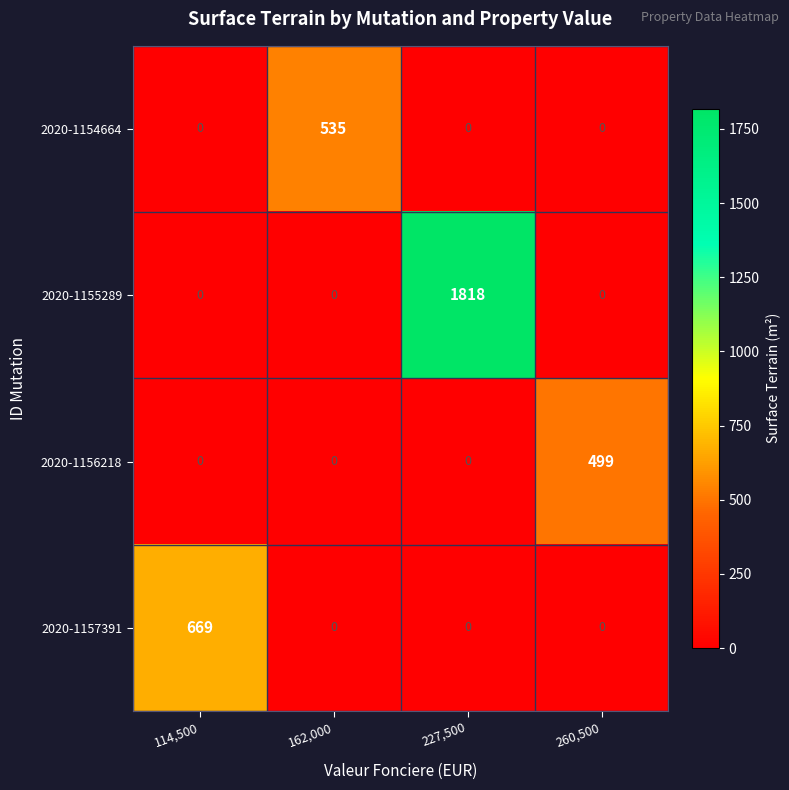

Which series has the largest total across all categories?

2020-1155289